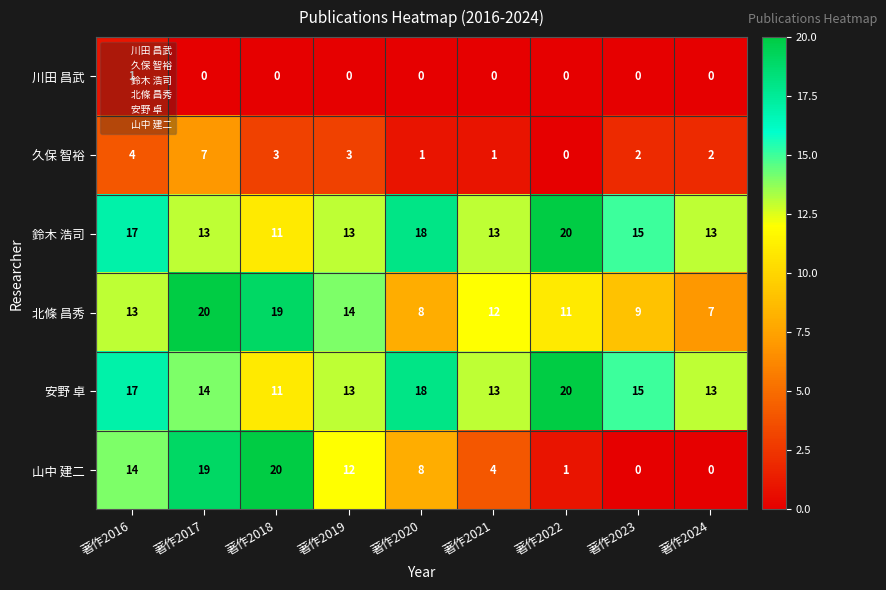

What is the sum of all 山中 建二 values?

78